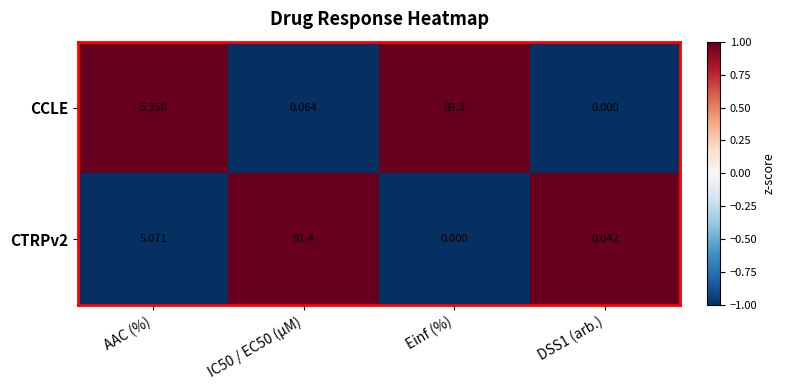

At which category is the sum across all series the highest?

IC50 / EC50 (µM)